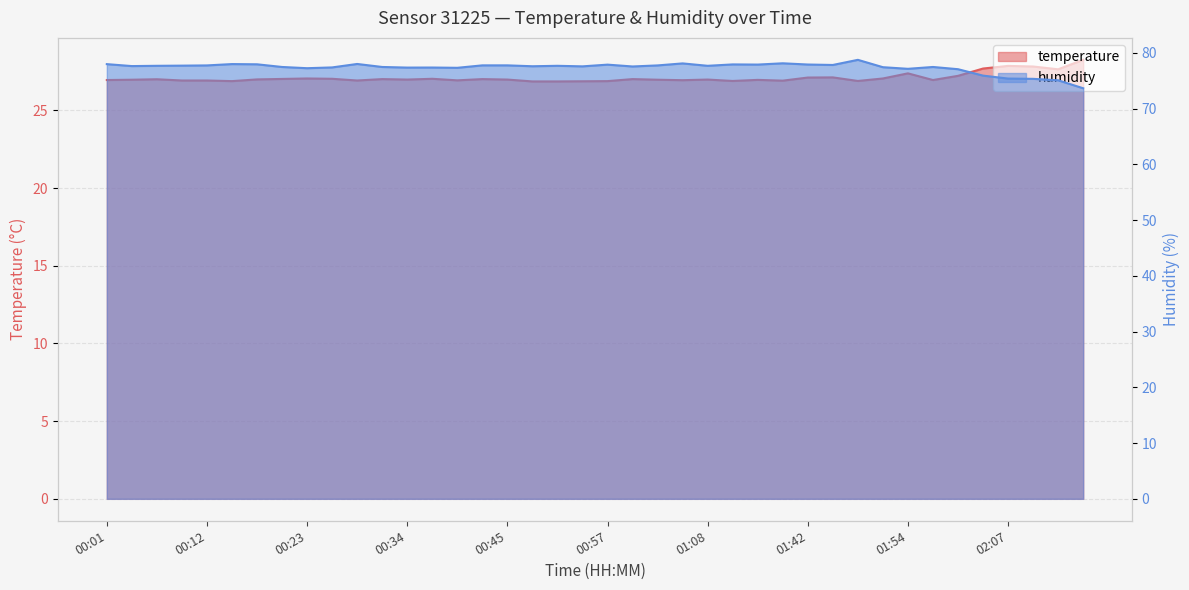

Reading right to left, transcribe all the data shown in this chart.

temperature: 28.3	27.6	27.8	27.9	27.7	27.2	27.0	27.4	27.1	26.9	27.1	27.1	26.9	27.0	26.9	27.0	26.9	27.0	27.0	26.9	26.9	26.9	26.9	27.0	27.0	26.9	27.0	27.0	27.0	26.9	27.0	27.1	27.0	27.0	26.9	26.9	26.9	27.0	27.0	27.0
humidity: 73.7	75.1	75.3	75.4	75.9	77.1	77.5	77.2	77.4	78.8	77.8	77.9	78.1	77.9	77.9	77.7	78.1	77.8	77.6	77.9	77.6	77.7	77.6	77.8	77.8	77.3	77.4	77.4	77.5	78.0	77.4	77.3	77.5	78.0	78.0	77.8	77.7	77.7	77.6	78.0